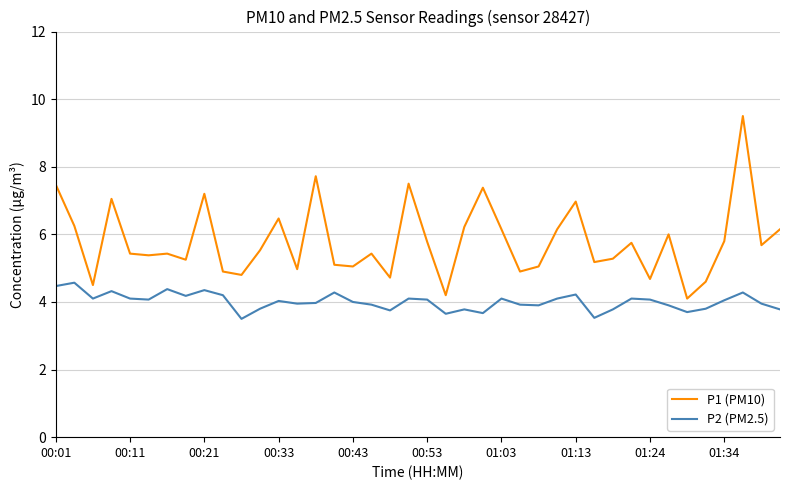

True or false: P1 (PM10) and P2 (PM2.5) intersect in this chart.

False